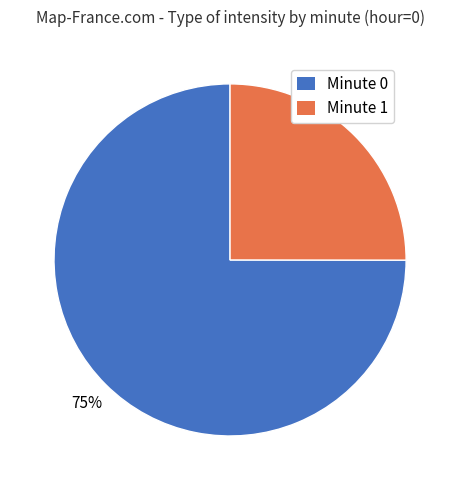

The Minute 1 slice represents 25% of the pie. True or false?

True